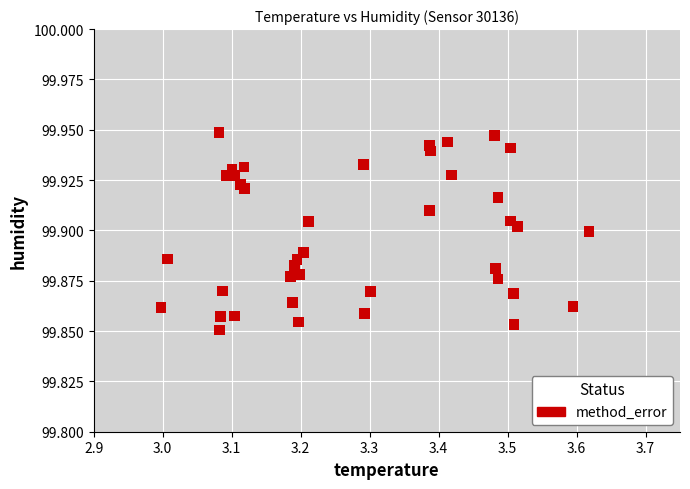

What is the range of X values (max minus min)?

0.6